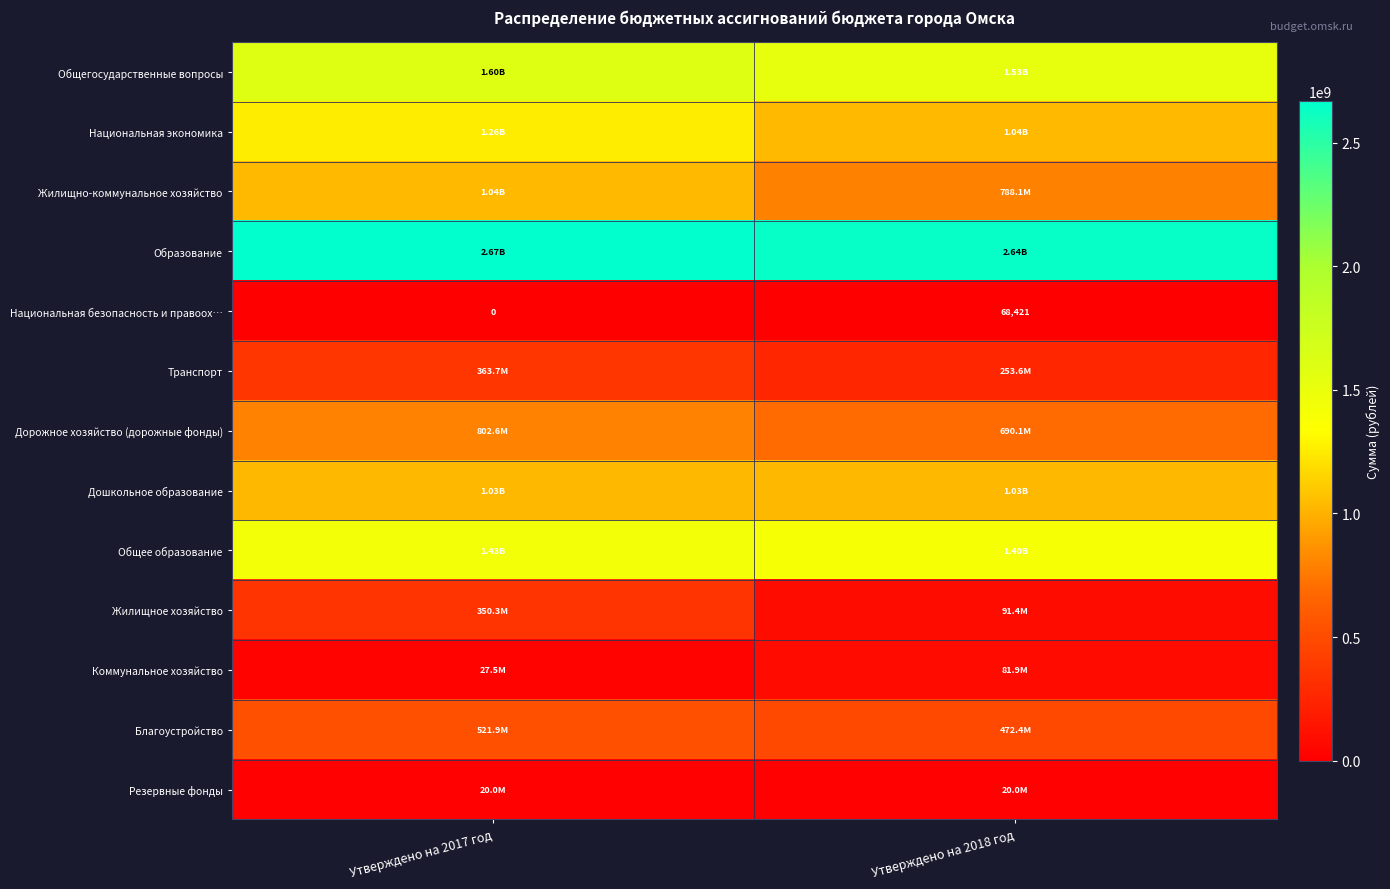

At how many categories does at least one series exceed 760592654?

2